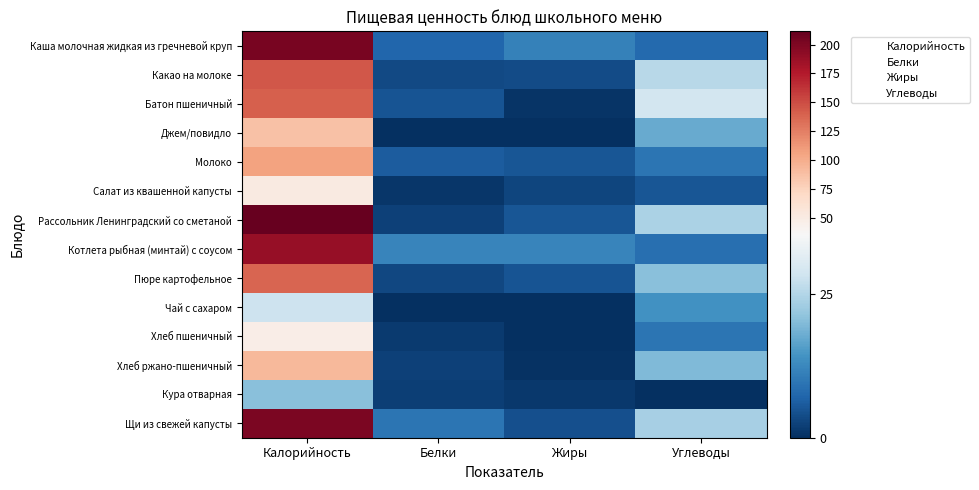

Reading left to right, extract all data points from this chart.

Каша молочная жидкая из гречневой круп: Калорийность=203.0	Белки=7.2	Жиры=11.6	Углеводы=7.9
Какао на молоке: Калорийность=145.2	Белки=3.5	Жиры=3.7	Углеводы=25.5
Батон пшеничный: Калорийность=140.3	Белки=4.7	Жиры=0.6	Углеводы=29.0
Джем/повидло: Калорийность=86.5	Белки=0.1	Жиры=0.0	Углеводы=17.5
Молоко: Калорийность=106.0	Белки=6.0	Жиры=5.0	Углеводы=9.4
Салат из квашенной капусты: Калорийность=51.6	Белки=1.0	Жиры=3.0	Углеводы=5.1
Рассольник Ленинградский со сметаной: Калорийность=211.5	Белки=2.5	Жиры=5.0	Углеводы=24.1
Котлета рыбная (минтай) с соусом: Калорийность=188.9	Белки=12.0	Жиры=12.1	Углеводы=8.7
Пюре картофельное: Калорийность=137.2	Белки=3.1	Жиры=4.8	Углеводы=20.4
Чай с сахаром: Калорийность=28.0	Белки=0.2	Жиры=0.0	Углеводы=14.0
Хлеб пшеничный: Калорийность=46.8	Белки=1.6	Жиры=0.2	Углеводы=9.7
Хлеб ржано-пшеничный: Калорийность=92.0	Белки=2.2	Жиры=0.4	Углеводы=19.8
Кура отварная: Калорийность=20.7	Белки=2.1	Жиры=1.4	Углеводы=0.0
Щи из свежей капусты: Калорийность=200.8	Белки=9.4	Жиры=4.2	Углеводы=23.7